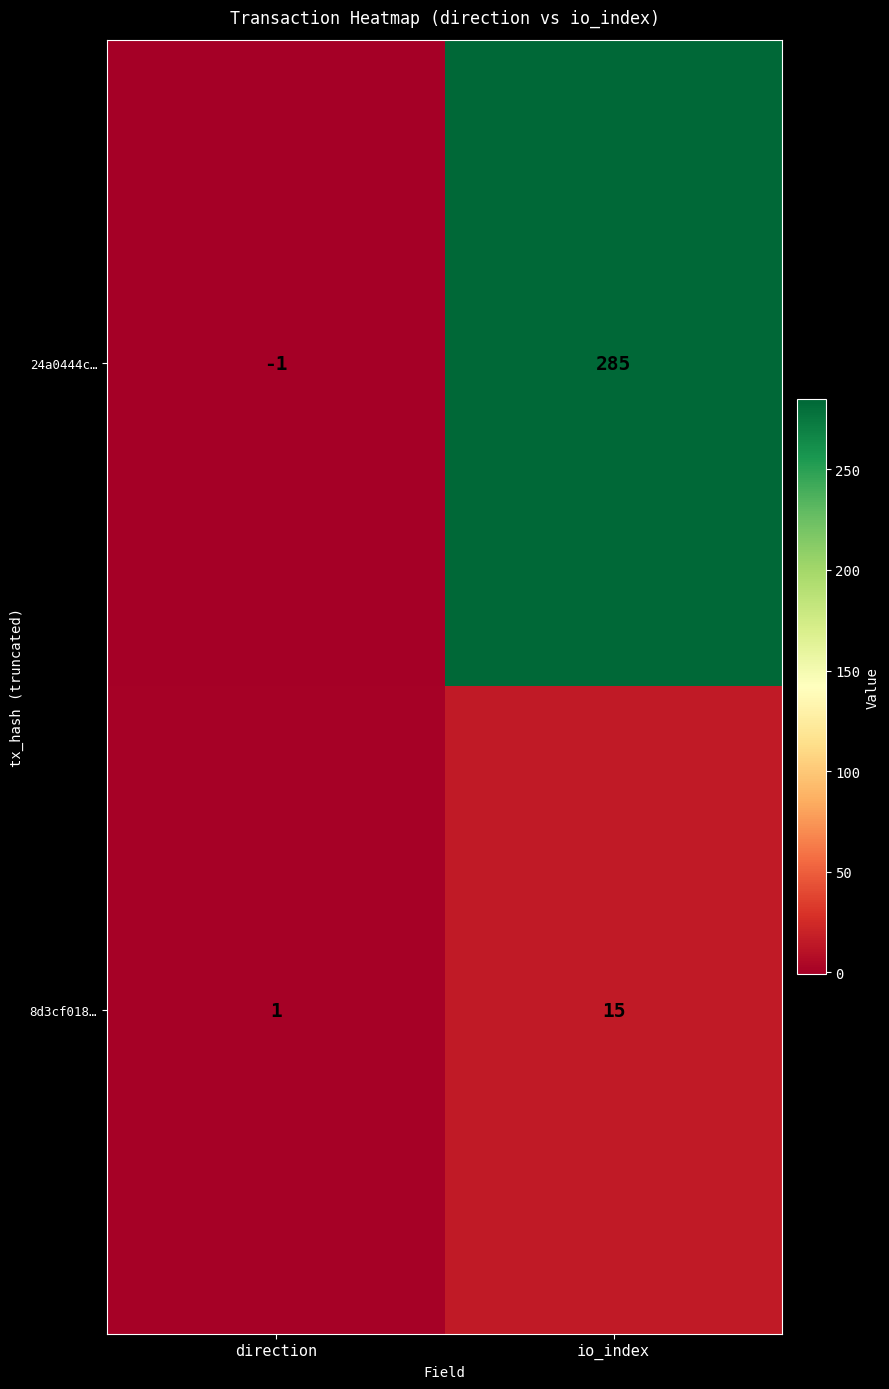

What is the sum of all 8d3cf018… values?

16